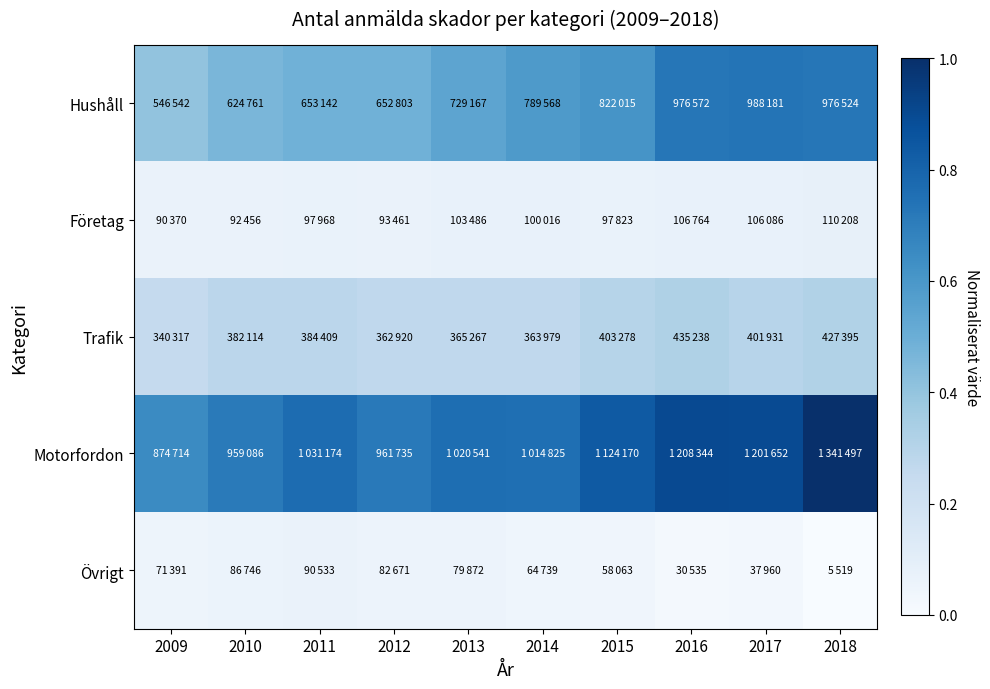

Between 2009 and 2011, which series saw the biggest shift?

Motorfordon